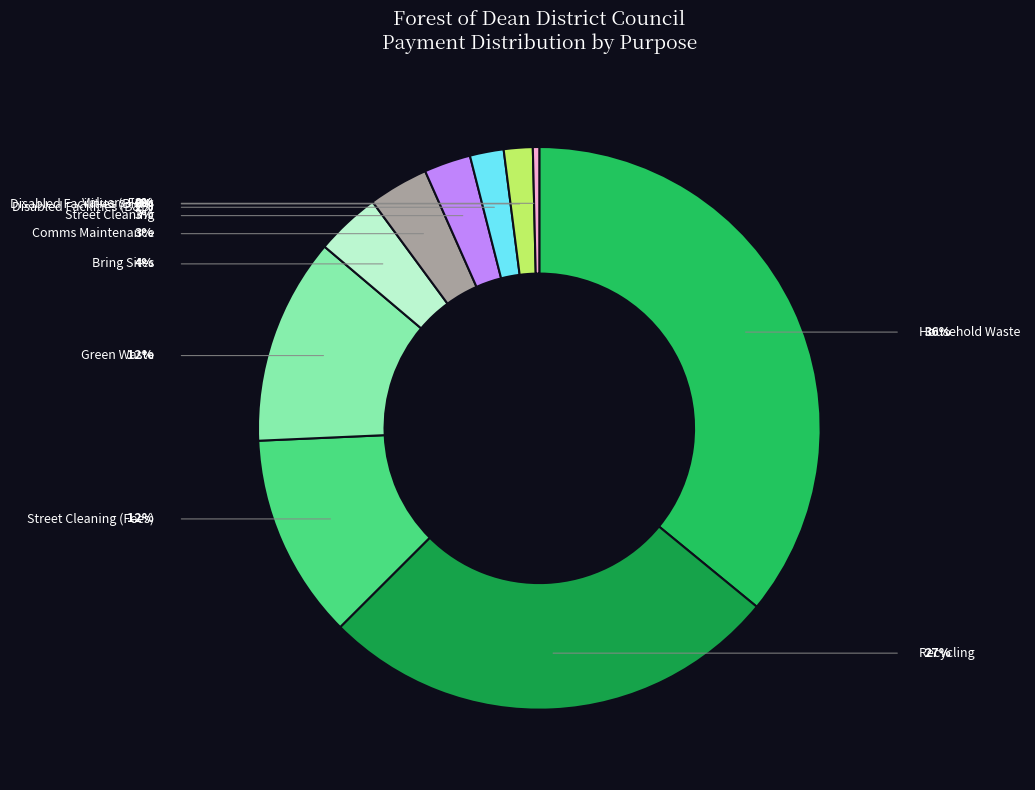

To the nearest percent, what is the difference between the largest and smallest slice percentages?

36%